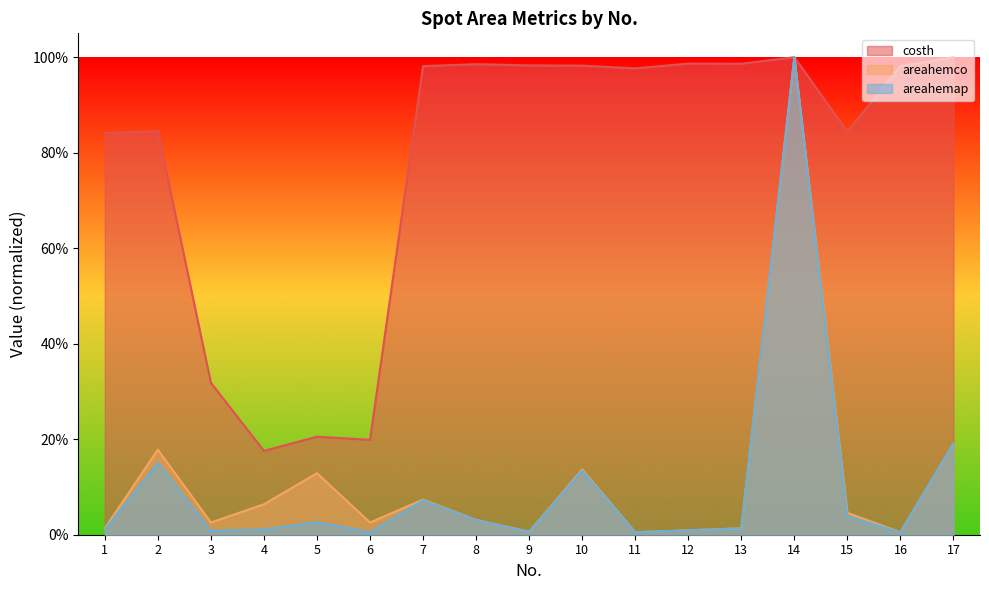

The areahemco series shows 0.1 at 10. True or false?

True